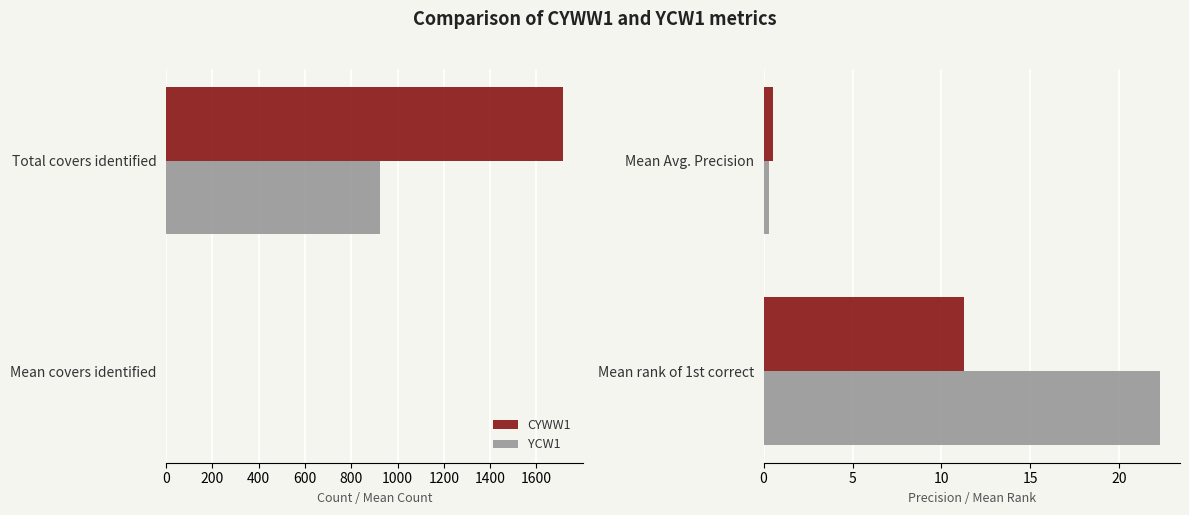

How many groups of bars are there?

2